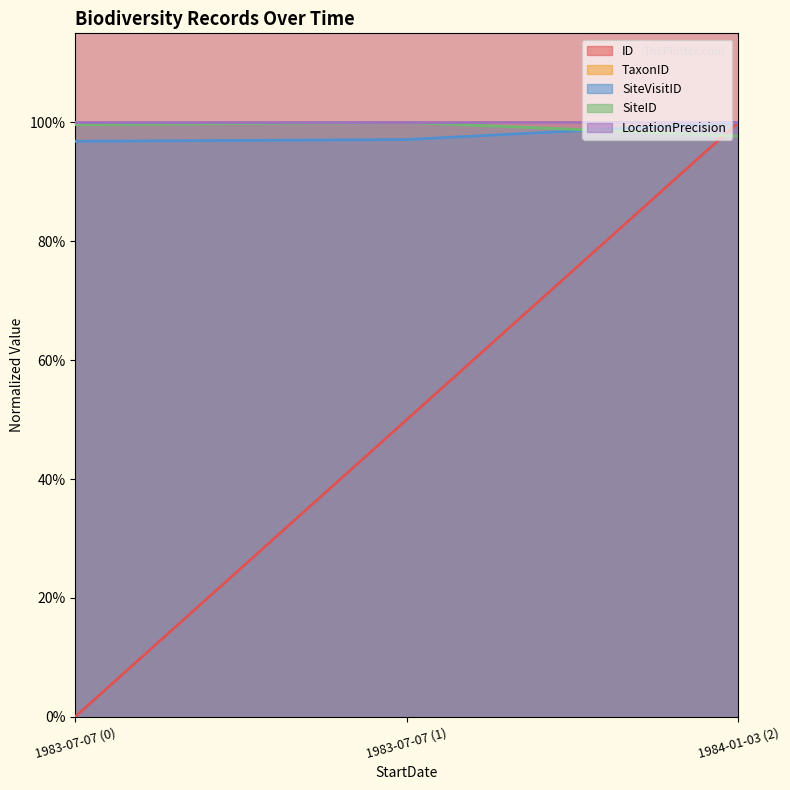

Does the chart display data point markers on the line(s)?

No